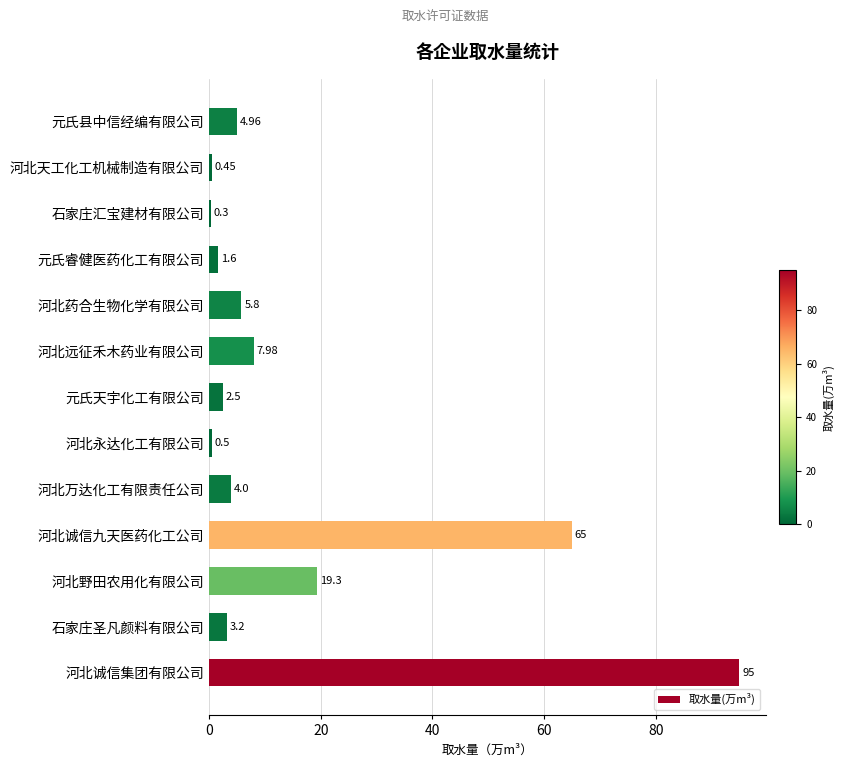

What is the maximum value shown in the chart?

95.0